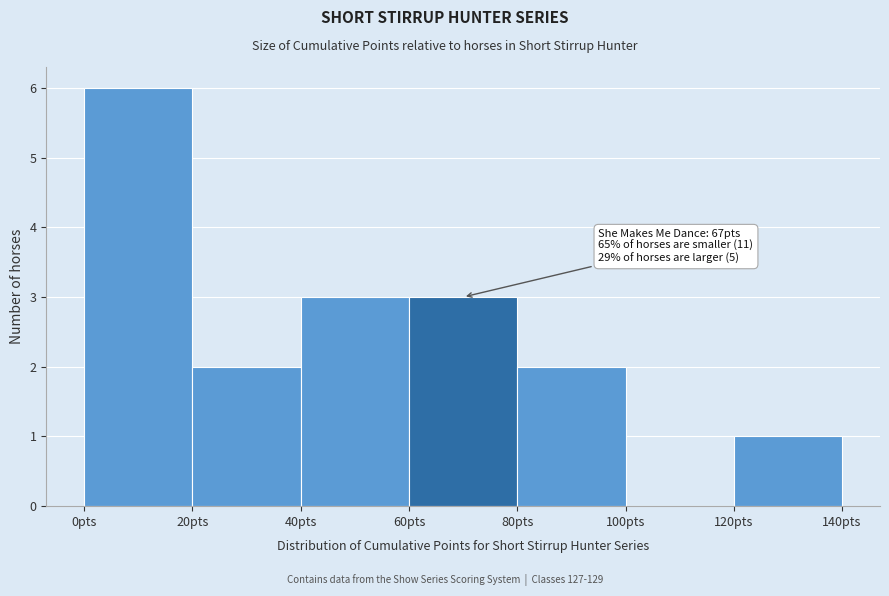

Over which range of the x-axis is the bar tallest?

0 to 20